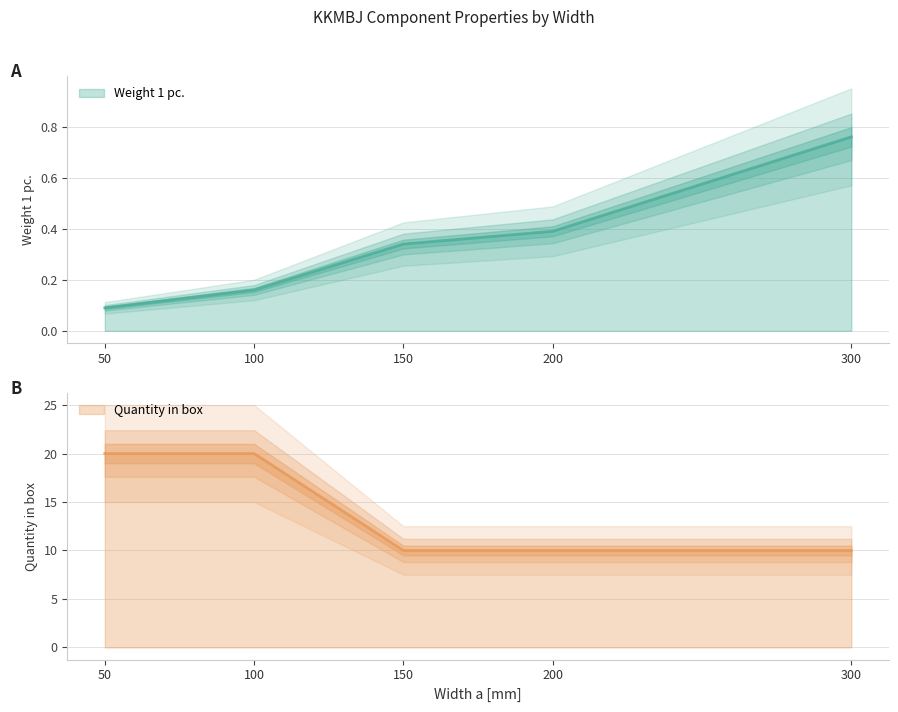

Is it true that Quantity in box equals 4.1 at 150?

False